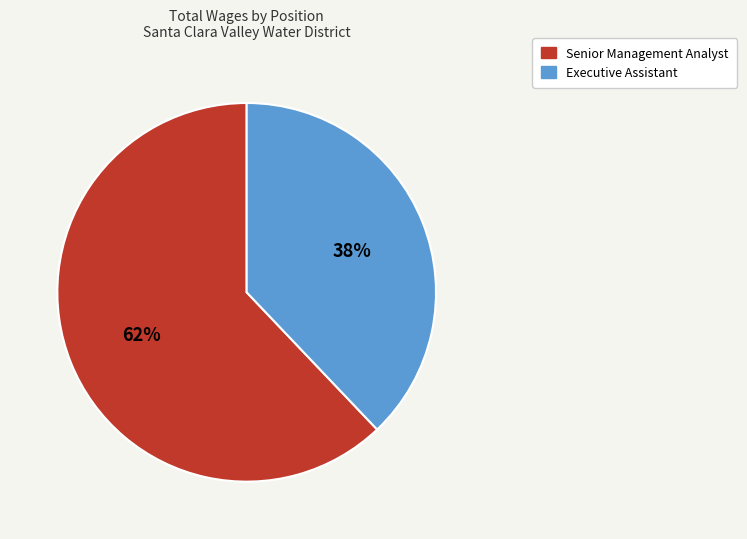

To the nearest percent, what is the combined percentage of Executive Assistant and Senior Management Analyst?

100%